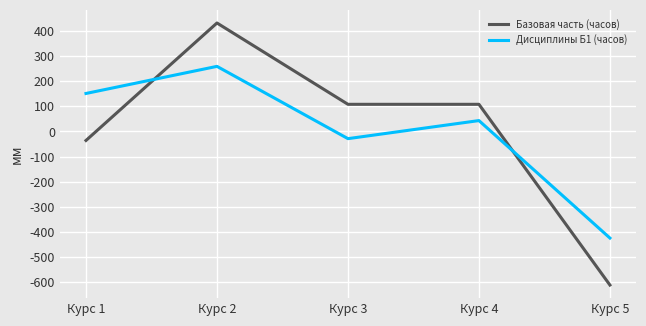

Where is Базовая часть (часов) nearest to the value -90?

Курс 1